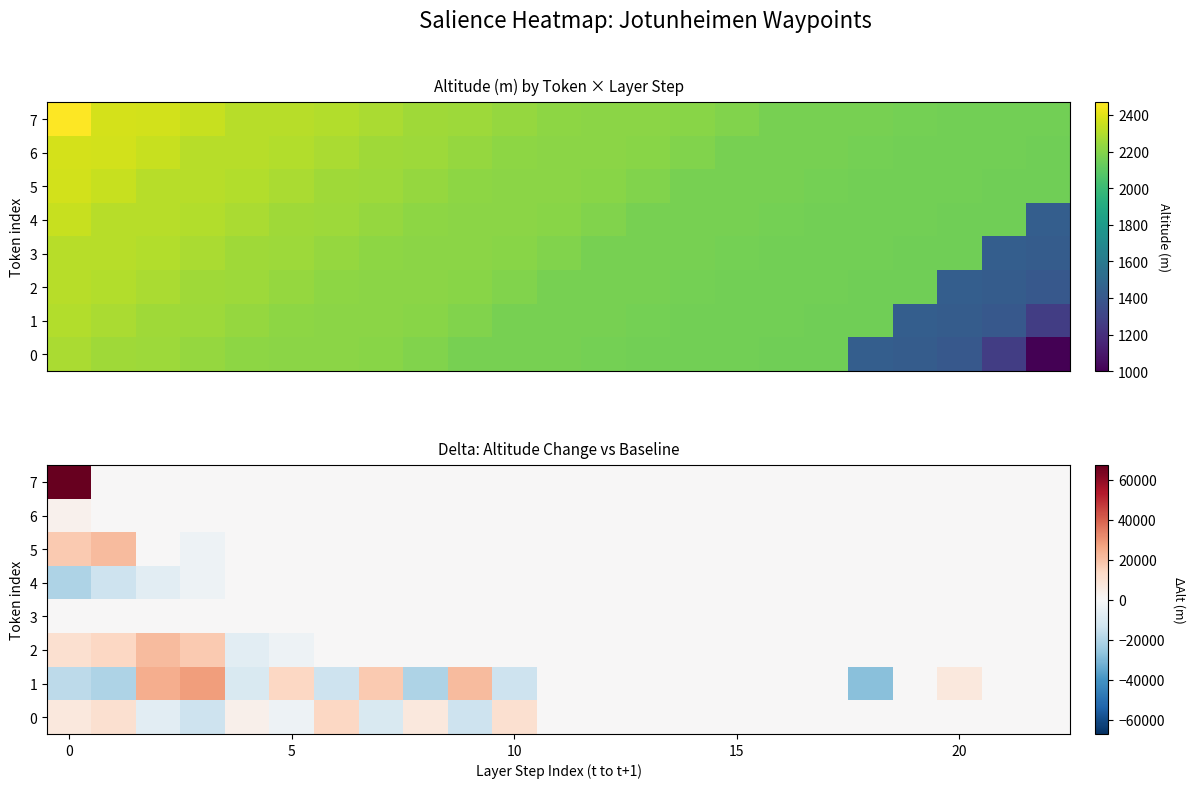

What is the maximum value shown in the chart?

67200